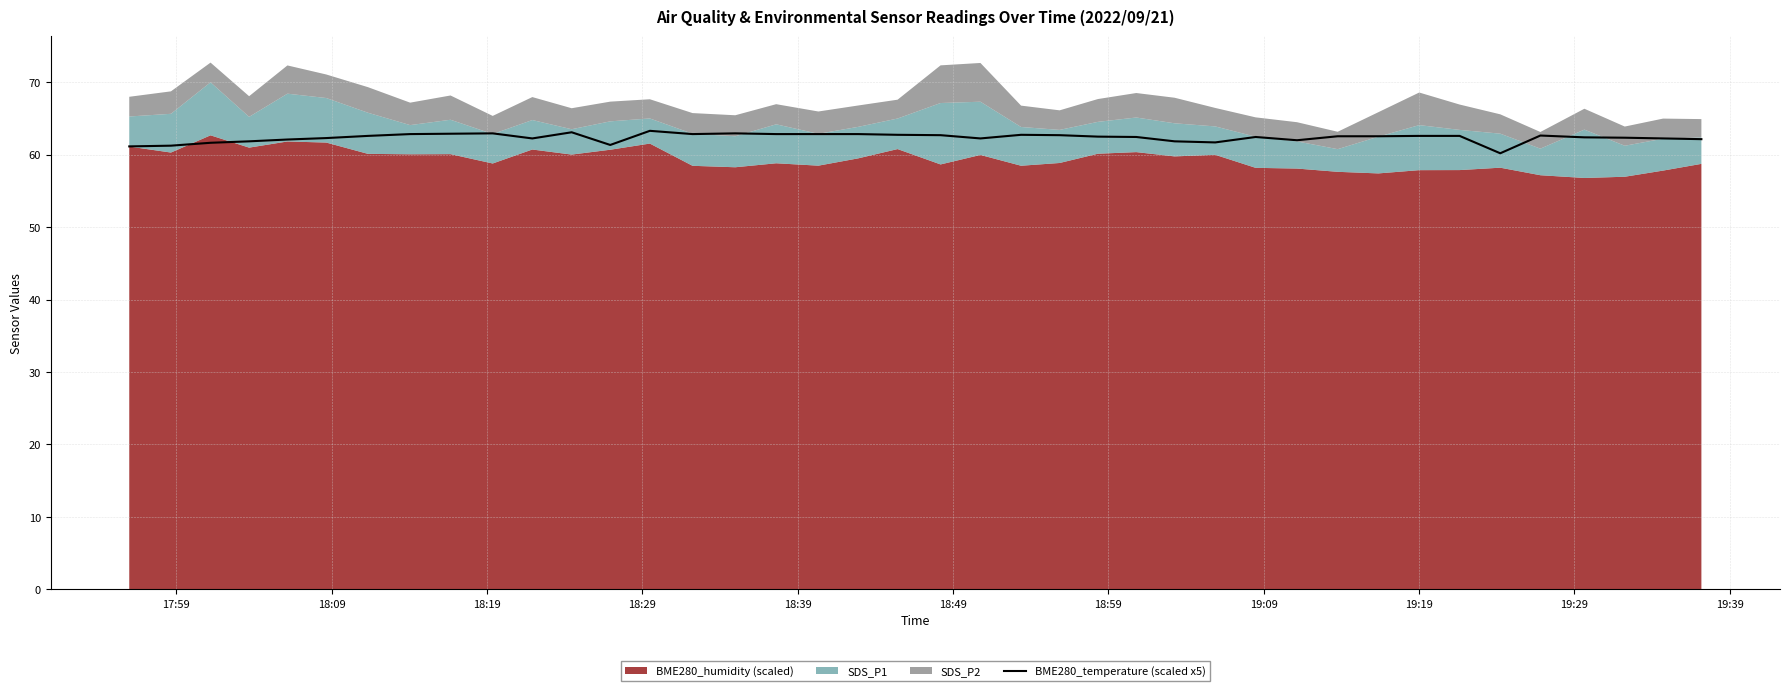

What is the maximum value for BME280_temperature (scaled x5)?

63.3